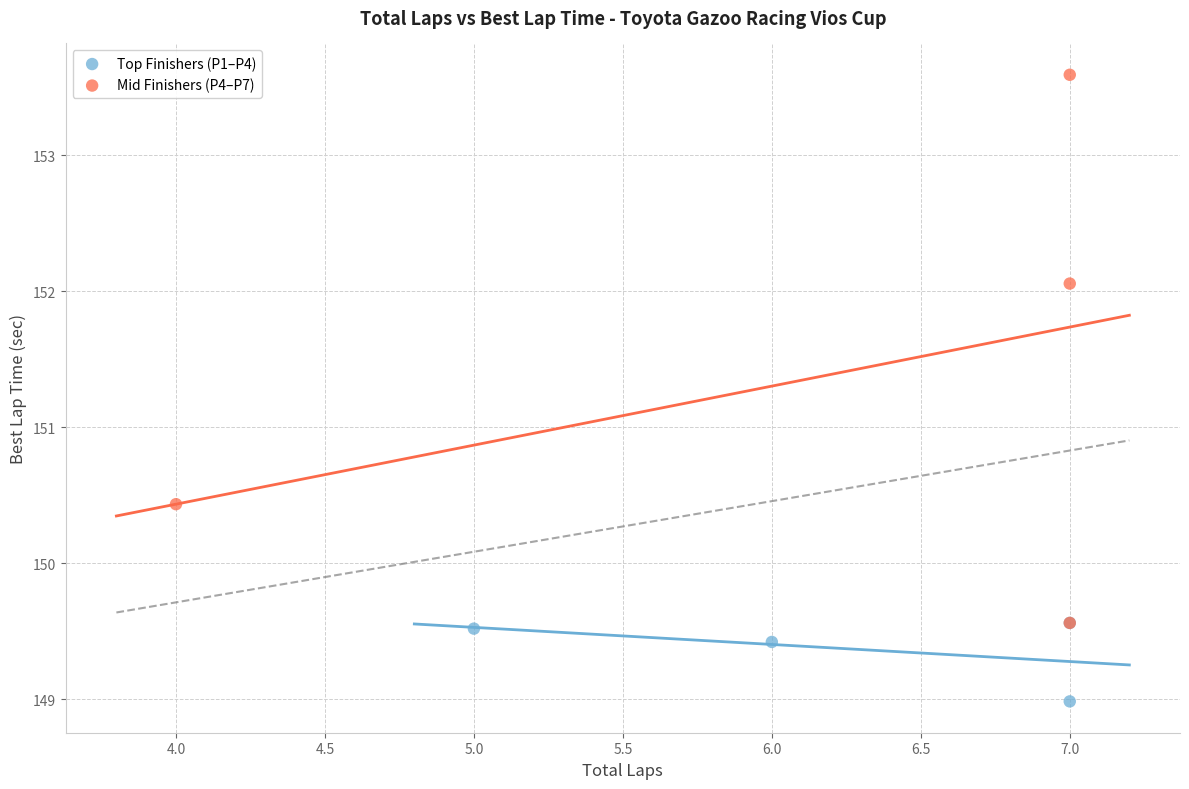

Which series reaches the maximum Y coordinate?

Mid Finishers (P4–P7)